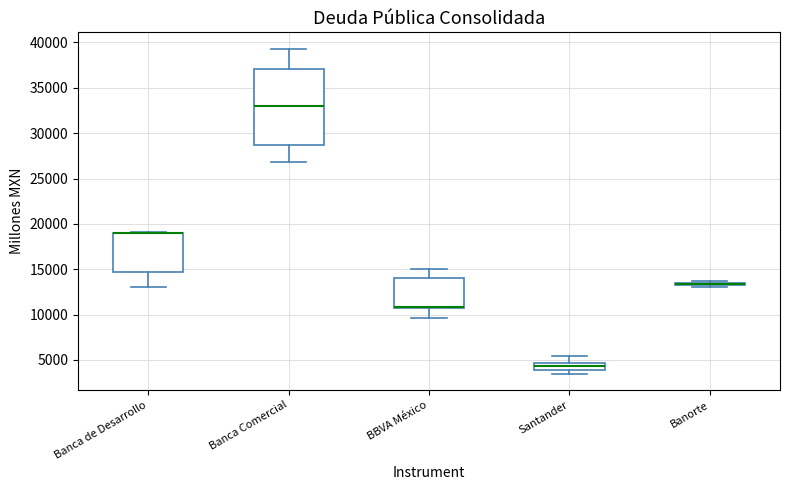

Comparing the boxes themselves (not the whiskers), which one is the tallest?

Banca Comercial